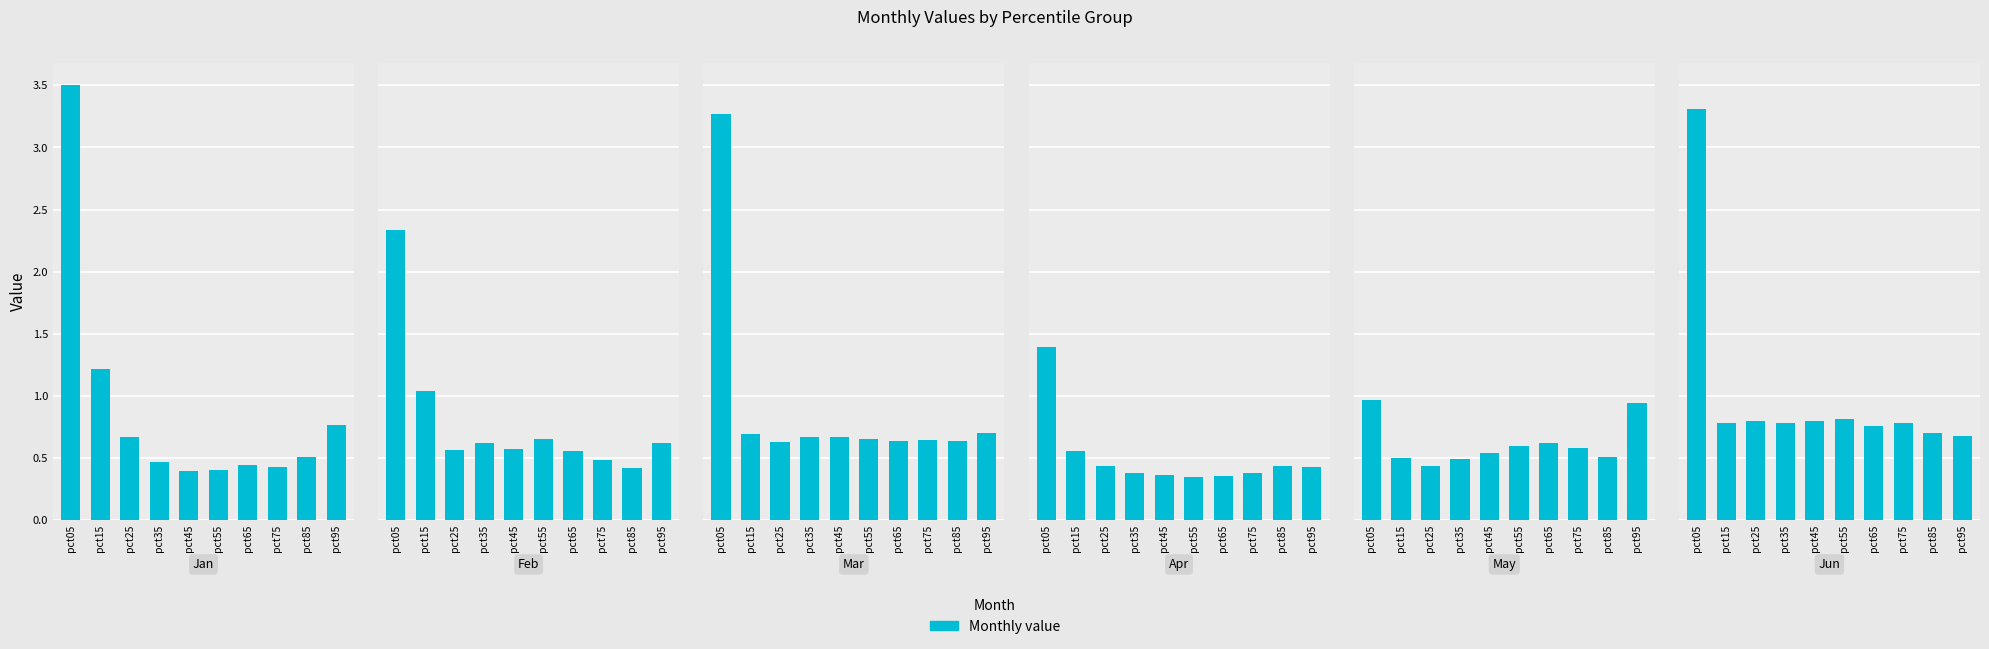

Reading right to left, extract all data points from this chart.

Jan: 0.8	0.5	0.4	0.4	0.4	0.4	0.5	0.7	1.2	3.5
Feb: 0.6	0.4	0.5	0.6	0.7	0.6	0.6	0.6	1.0	2.3
Mar: 0.7	0.6	0.6	0.6	0.7	0.7	0.7	0.6	0.7	3.3
Apr: 0.4	0.4	0.4	0.4	0.3	0.4	0.4	0.4	0.6	1.4
May: 0.9	0.5	0.6	0.6	0.6	0.5	0.5	0.4	0.5	1.0
Jun: 0.7	0.7	0.8	0.8	0.8	0.8	0.8	0.8	0.8	3.3